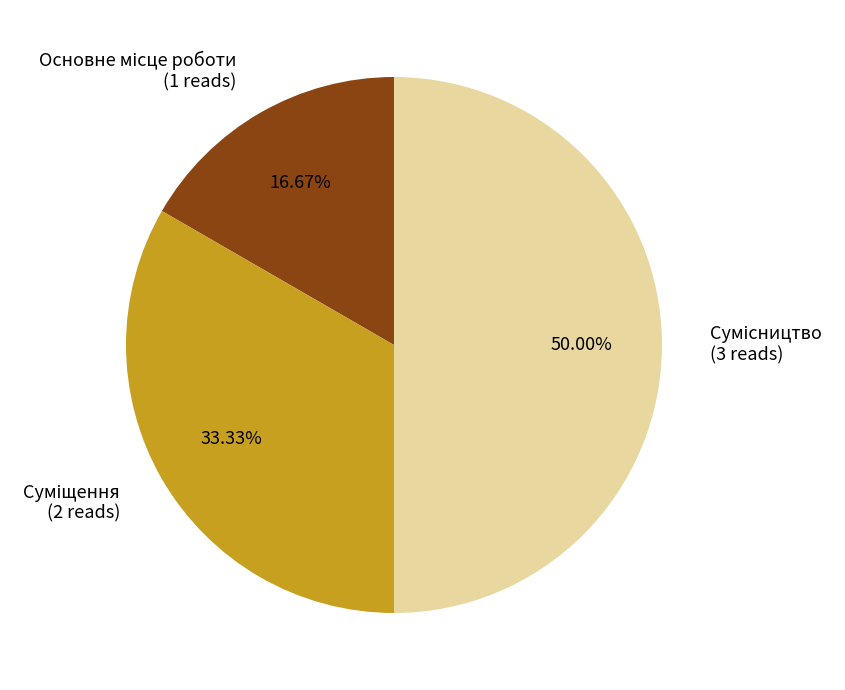

Do Суміщення and Основне місце роботи together represent more than half of the pie?

No